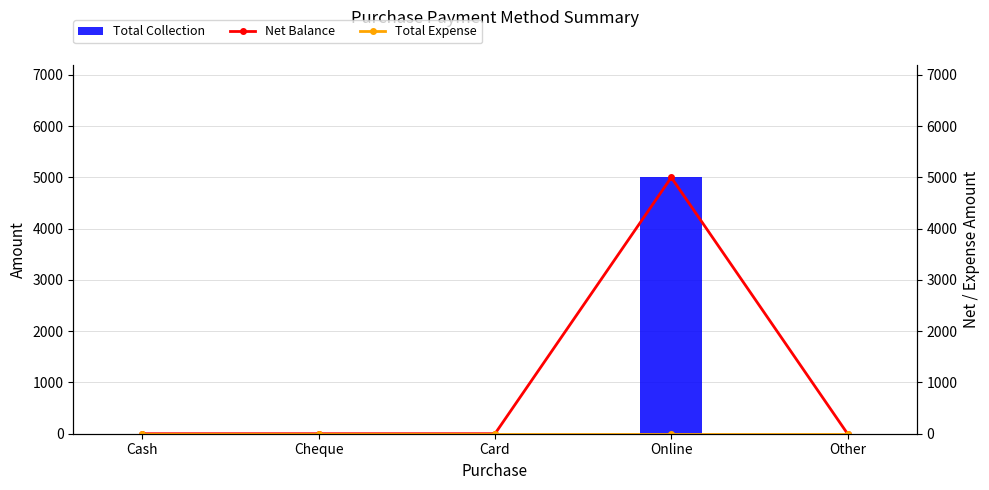

Rank the series at Other from highest to lowest value.

Total Collection, Net Balance, Total Expense